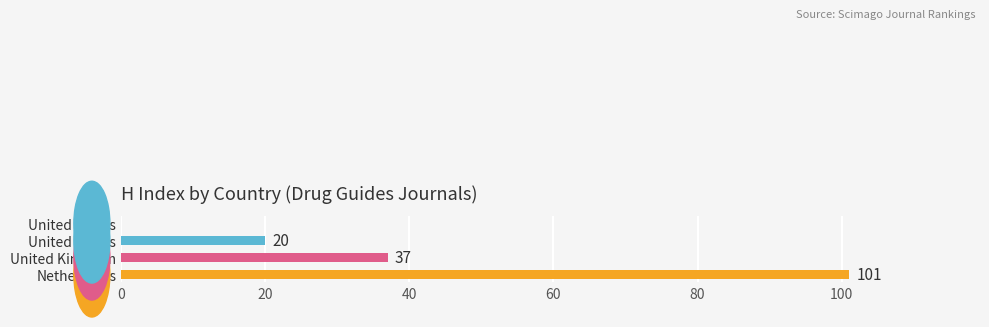

What is the greatest value displayed?

101